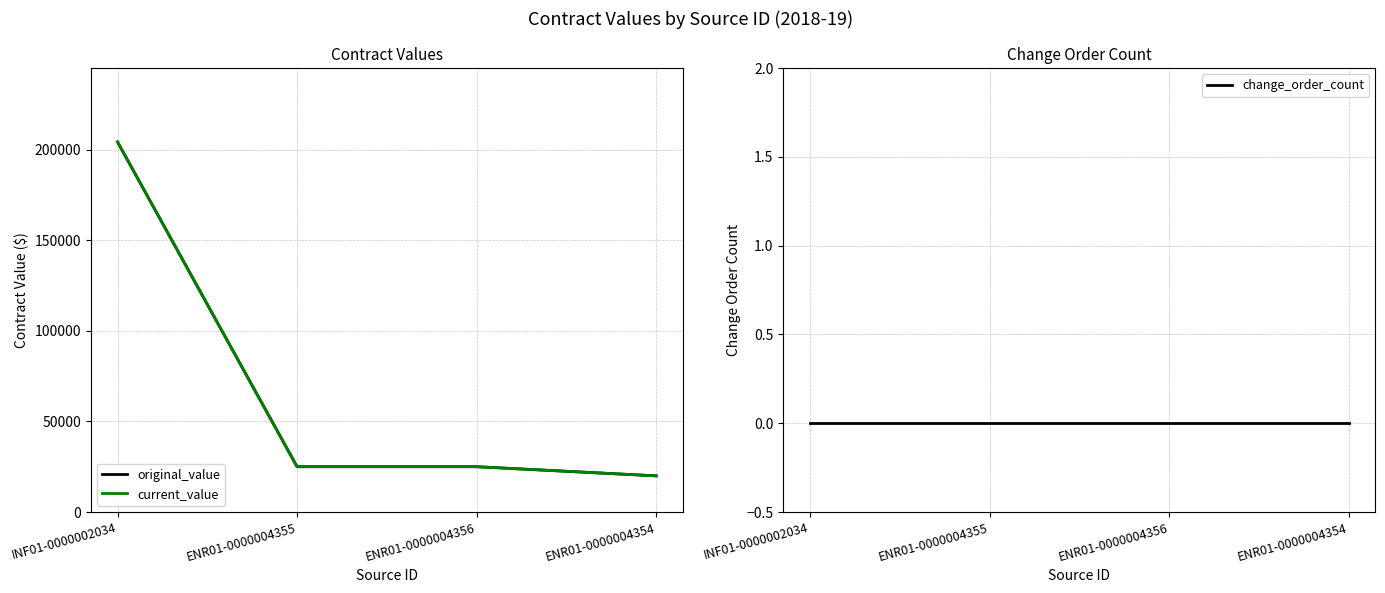

Does the chart display data point markers on the line(s)?

No